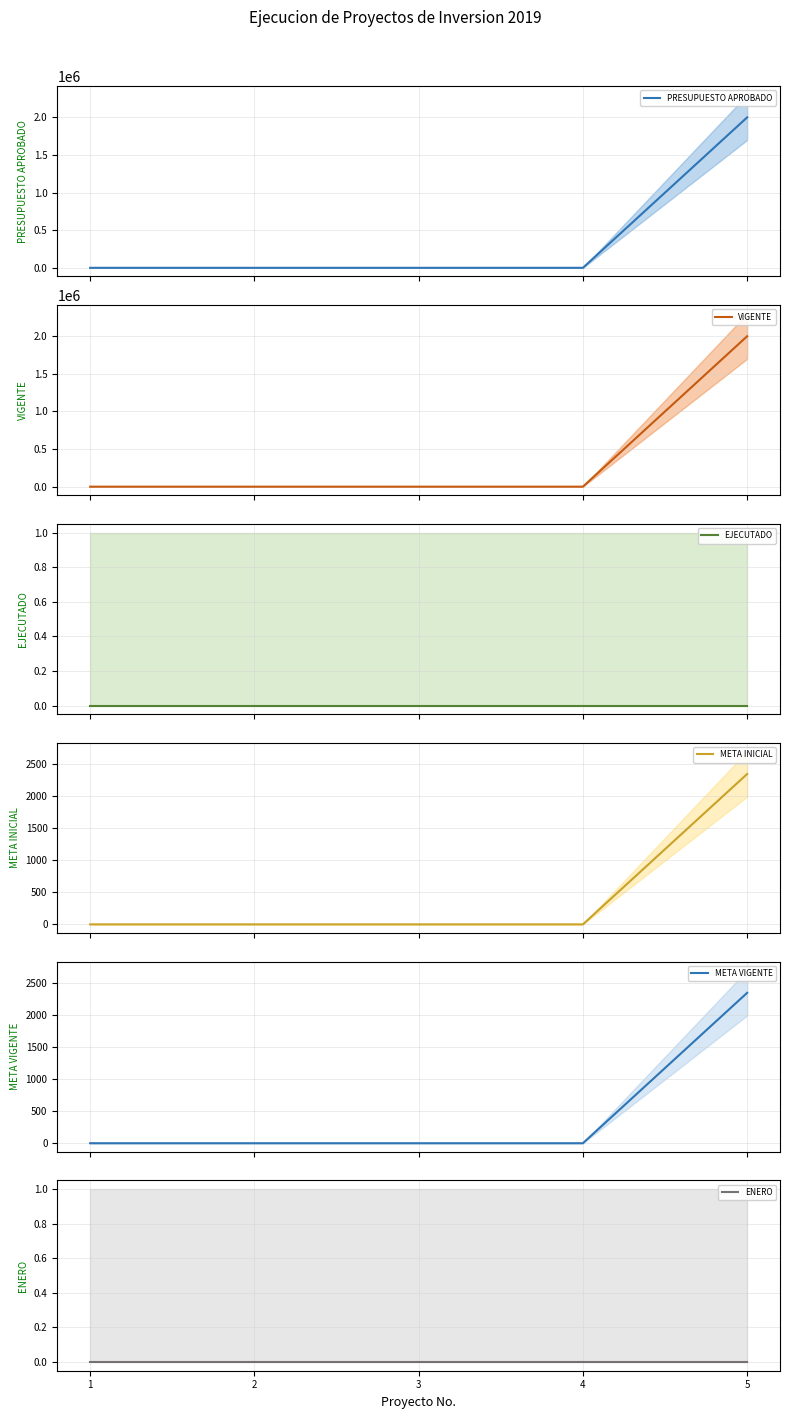

The value of META INICIAL at 4 is 0. True or false?

True